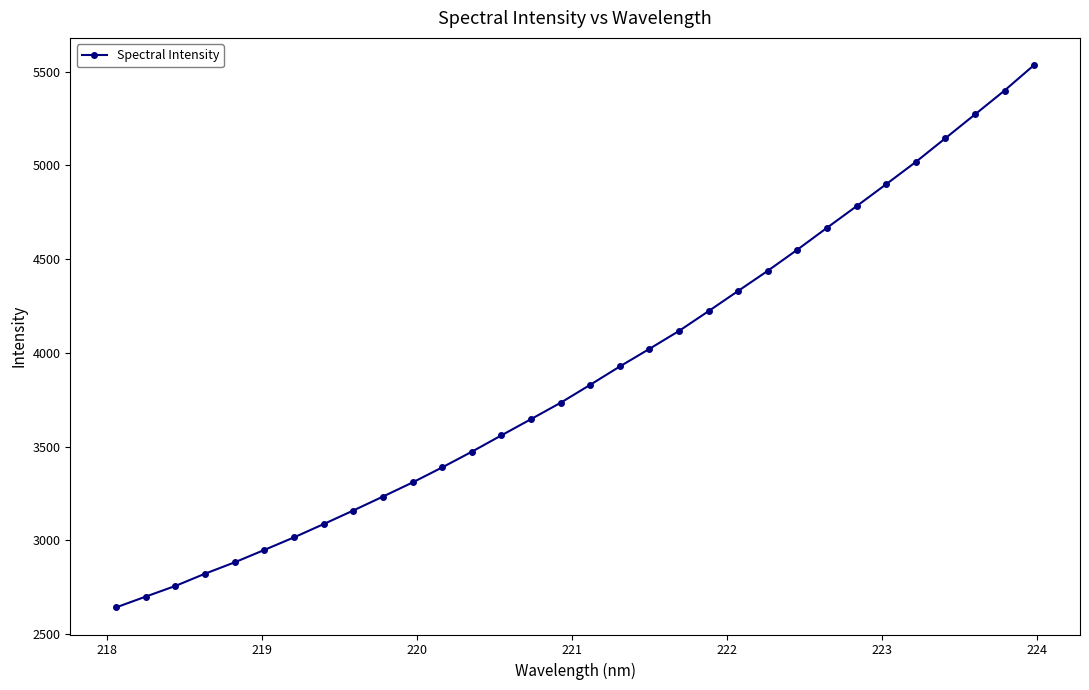

Does the chart have visible grid lines?

No